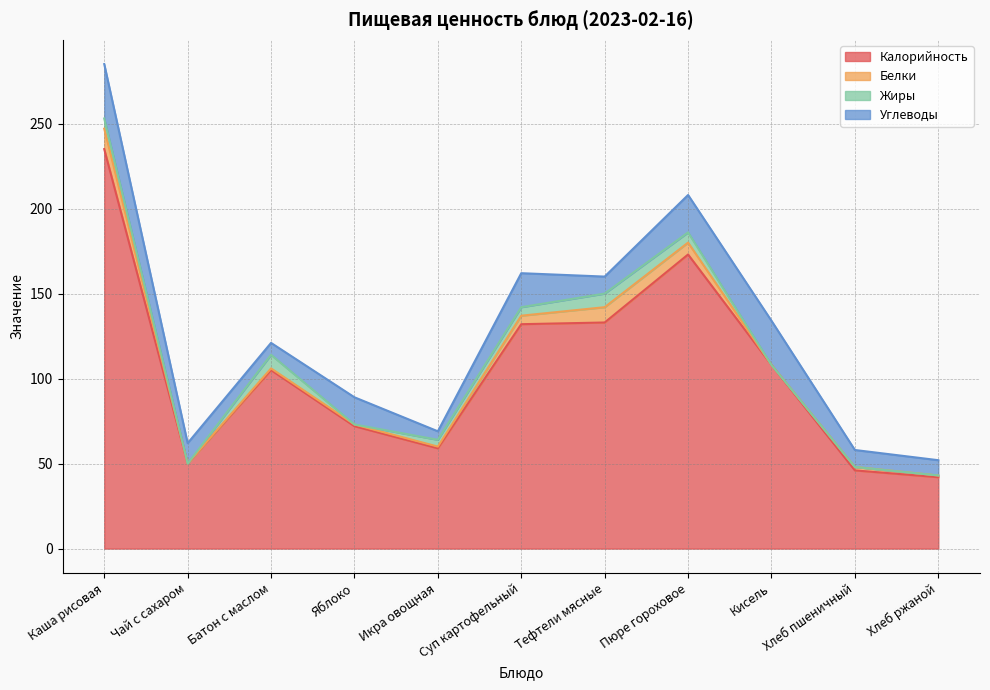

At which category is the sum across all series the highest?

Каша рисовая